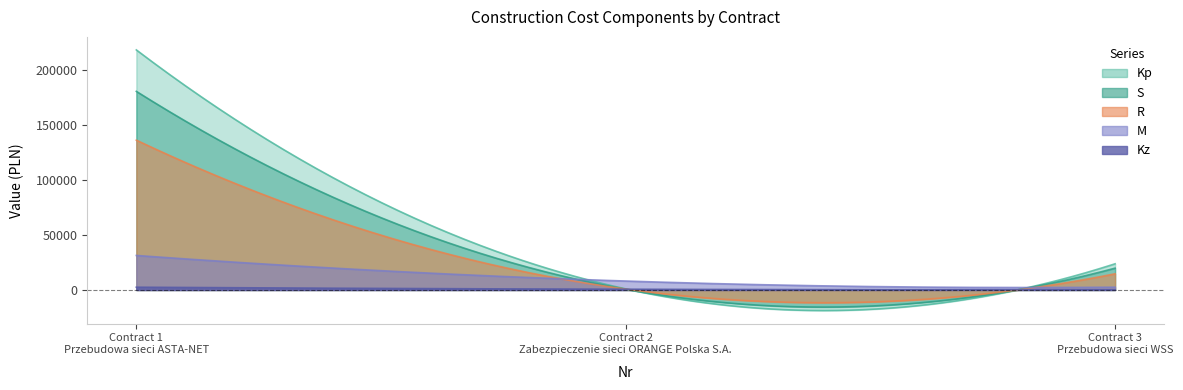

What is the average value of the Kp series?

81088.6